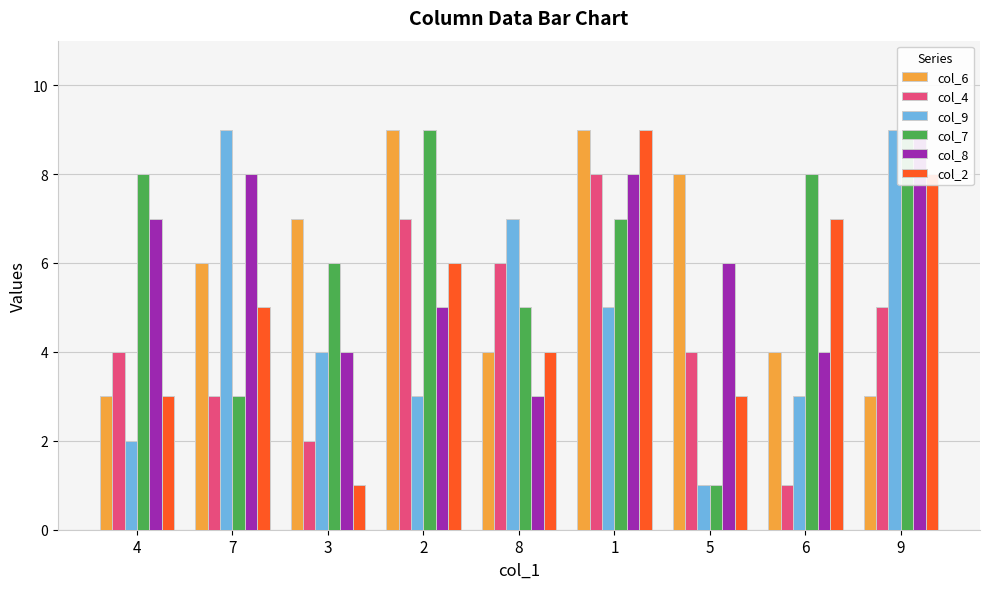

What is the value of the col_6 bar at the 2nd from the left?

6